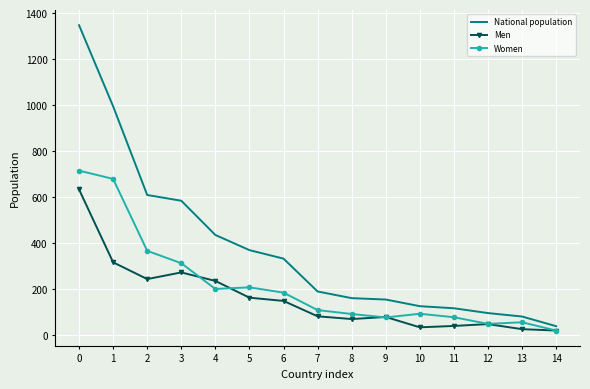

At 1, list the series in order from smallest to largest.

Men, Women, National population